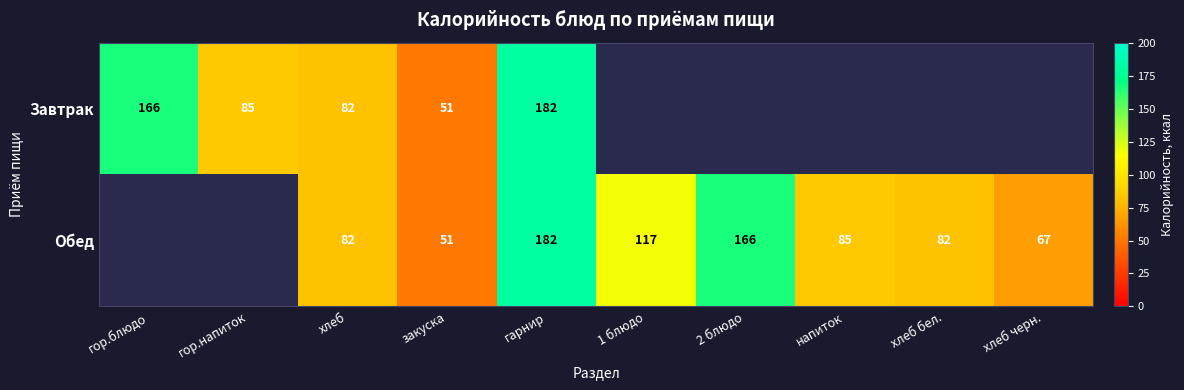

The value of Обед at хлеб is 33. True or false?

False